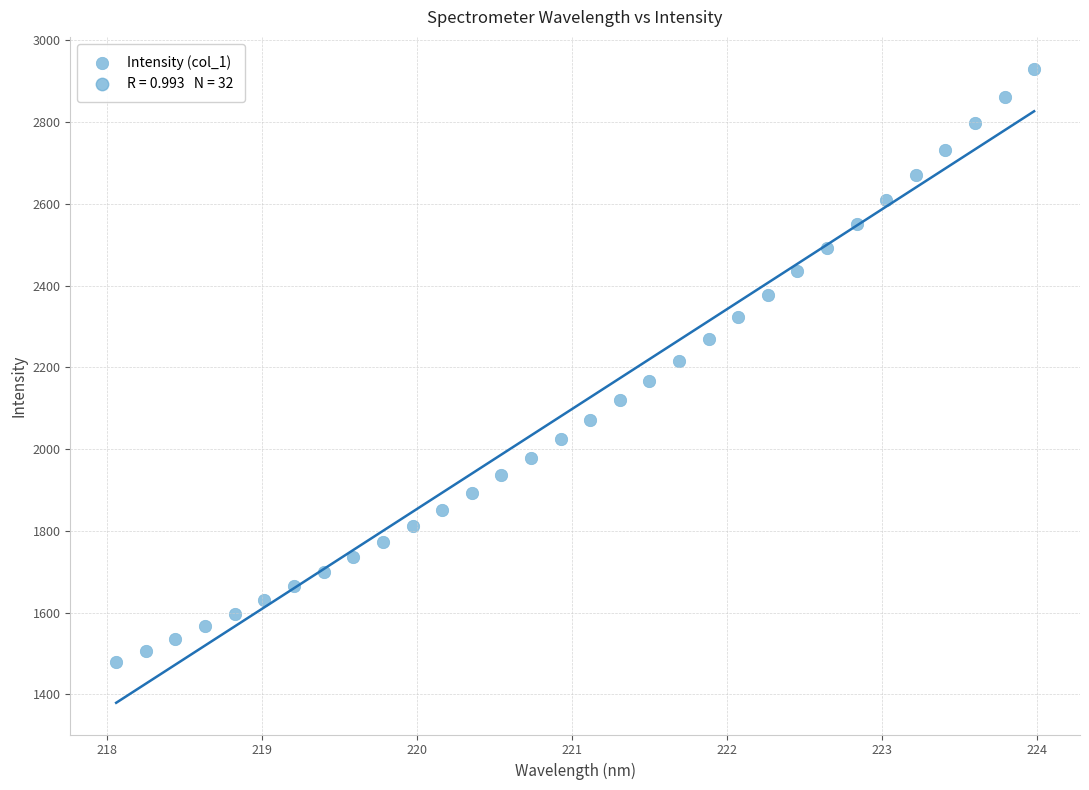

What is the range of Y values (max minus min)?

1452.5